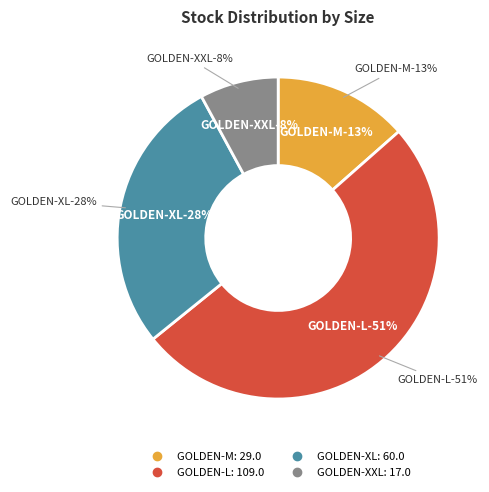

Rank the categories by value from highest to lowest.

GOLDEN-L, GOLDEN-XL, GOLDEN-M, GOLDEN-XXL